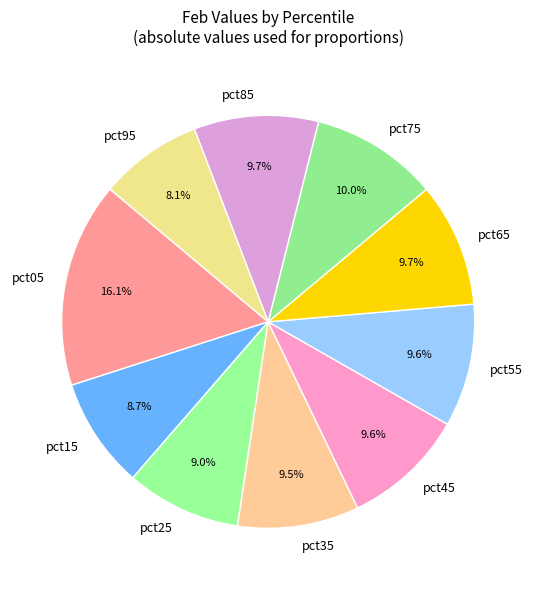

Is there any slice that represents more than half of the pie?

No